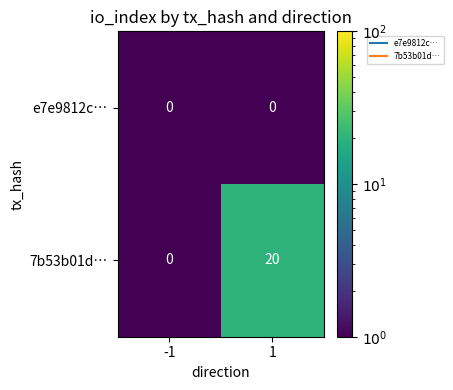

Which series changed the most between -1 and 1?

7b53b01d…